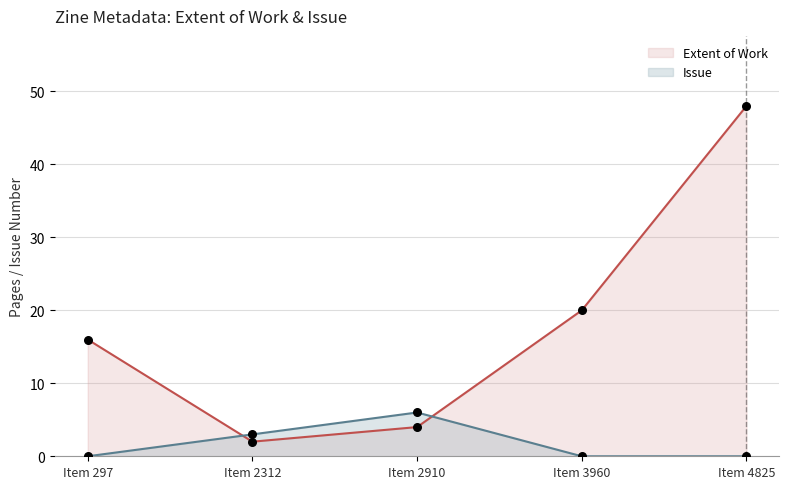

Which series reaches the minimum Y coordinate?

Issue